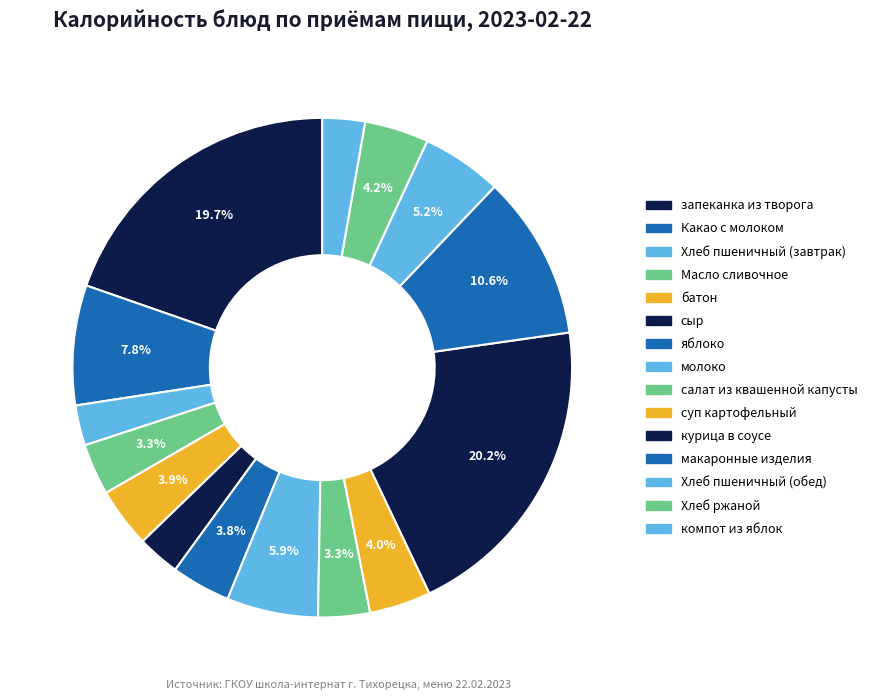

To the nearest percent, what percentage of the pie is Хлеб ржаной?

4%